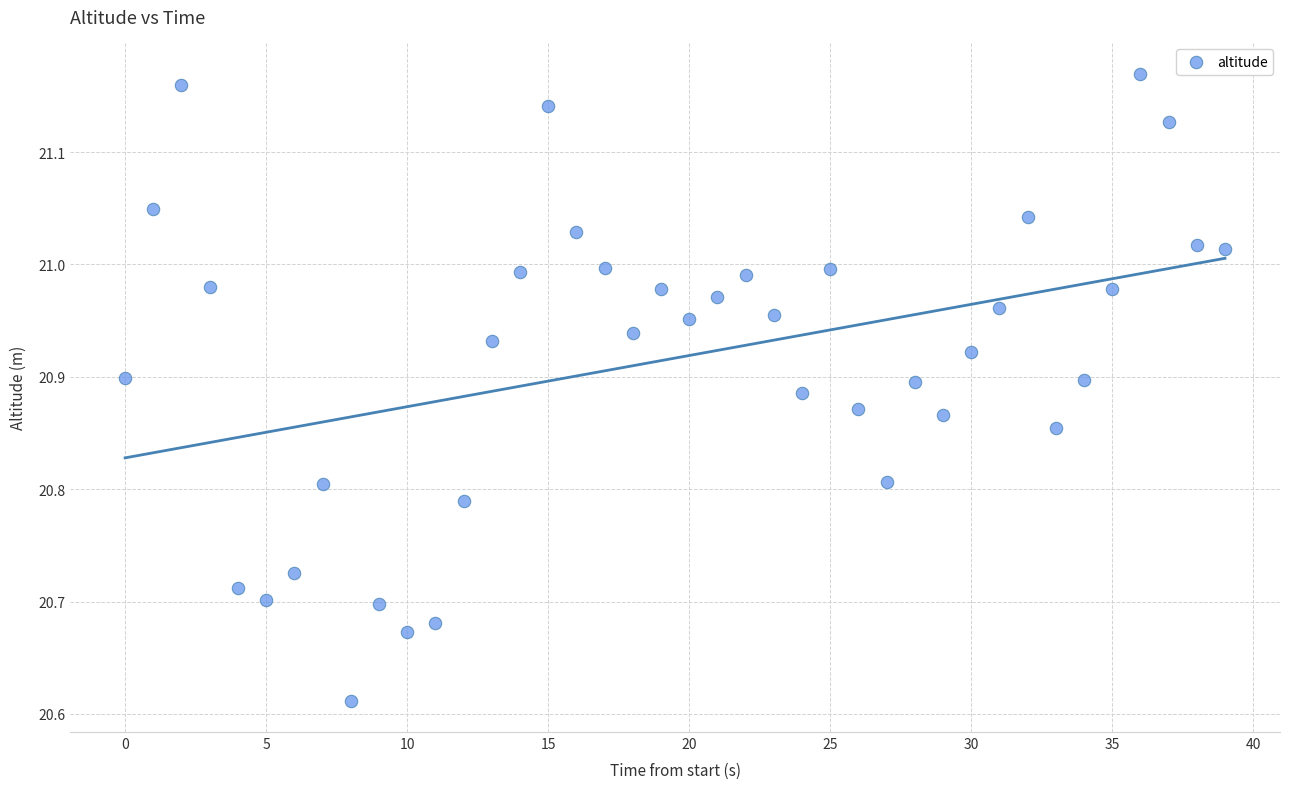

What is the range of Y values (max minus min)?

0.6